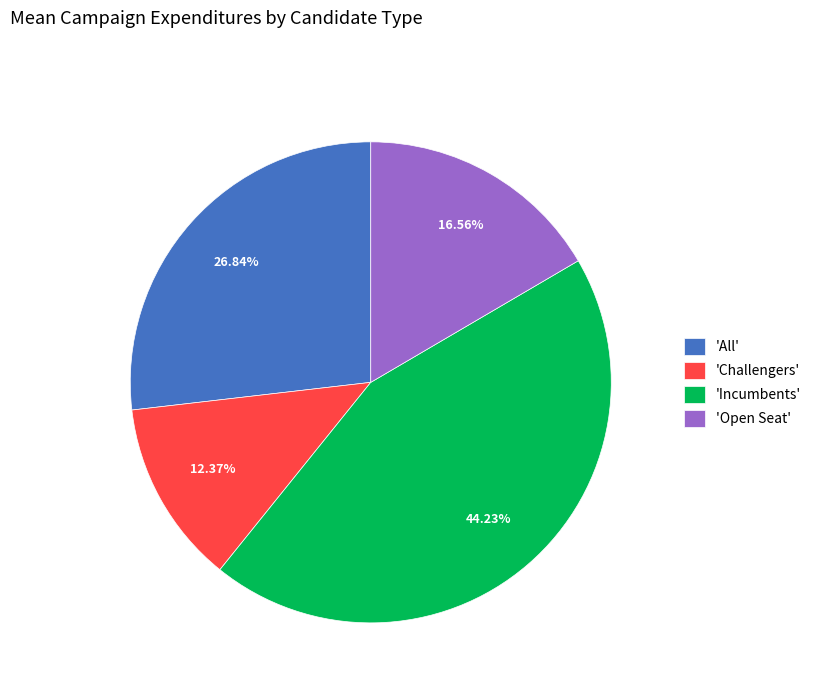

What is the ratio of the value at 'Incumbents' to the value at 'Challengers'?

3.6